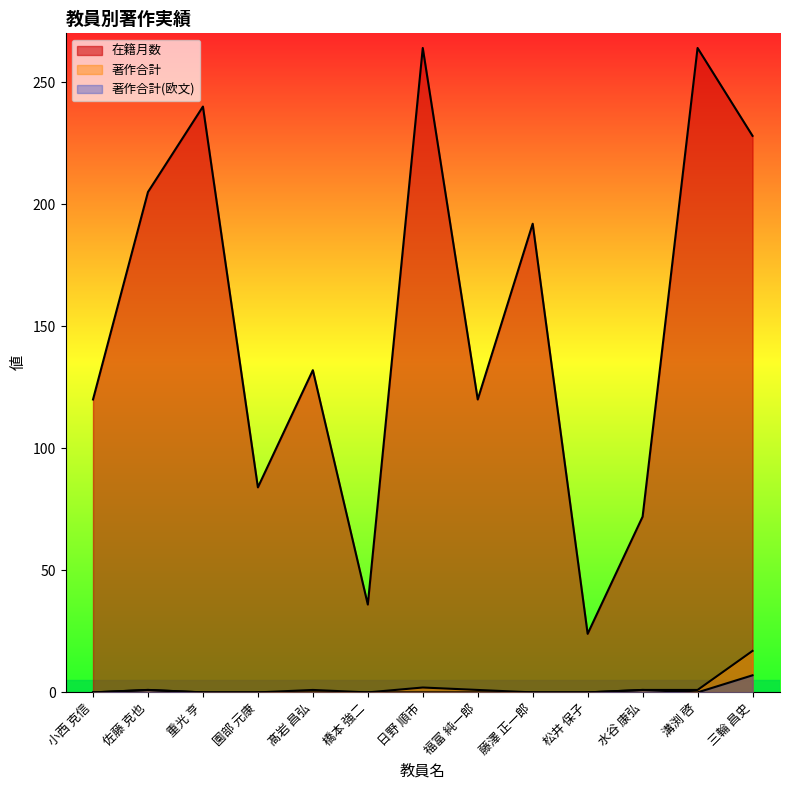

True or false: 著作合計(欧文) and 在籍月数 cross at least once.

False